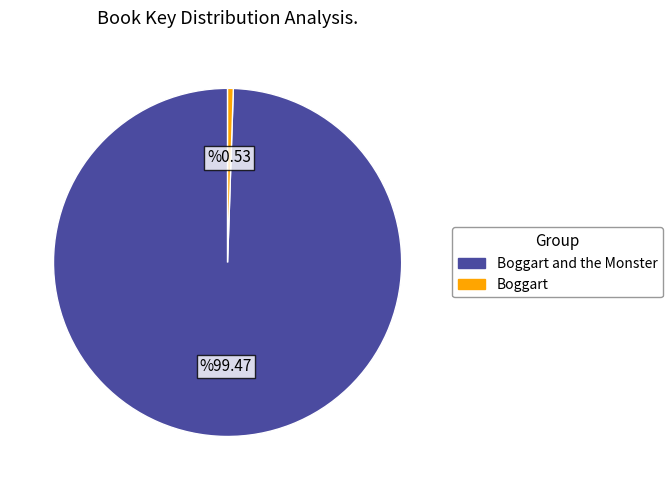

Is there any slice that represents more than half of the pie?

Yes